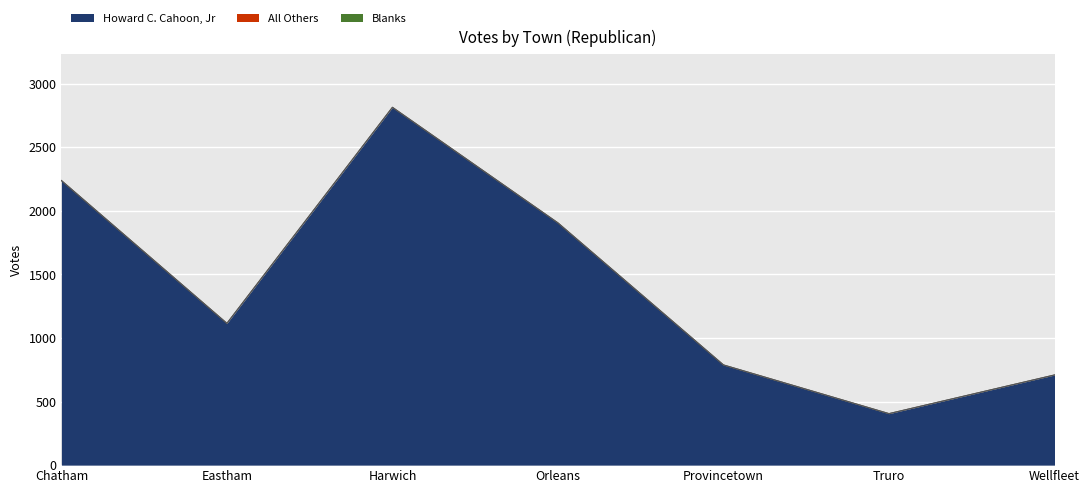

The value of Howard C. Cahoon, Jr at Provincetown is 291. True or false?

False